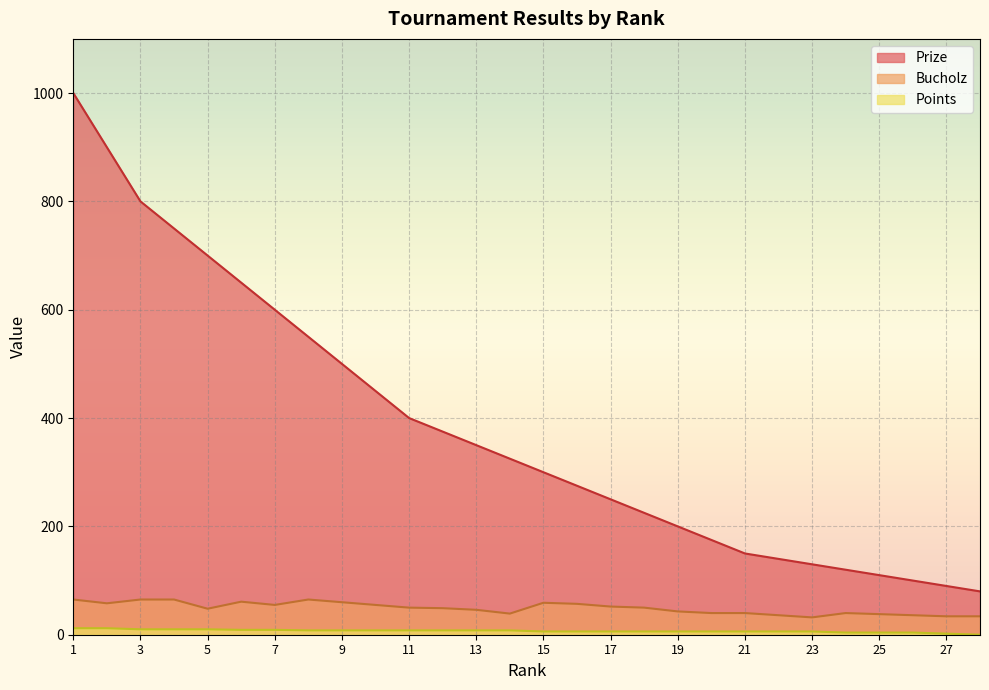

Rank the categories by Bucholz value from lowest to highest.

23, 27, 28, 22, 26, 25, 14, 20, 21, 24, 19, 13, 5, 12, 11, 18, 17, 7, 10, 16, 2, 15, 9, 6, 1, 3, 4, 8